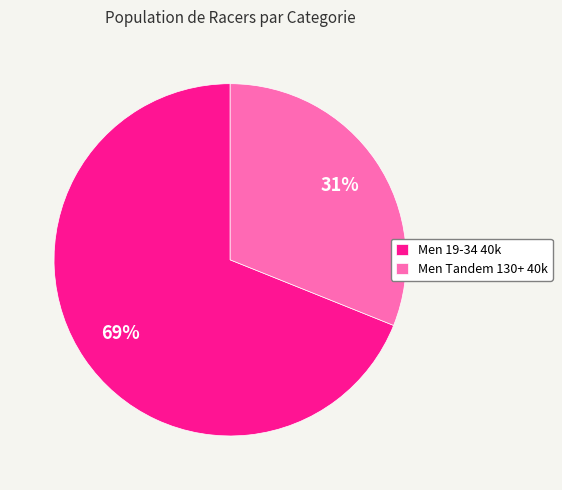

Which has a higher value, Men 19-34 40k or Men Tandem 130+ 40k?

Men 19-34 40k